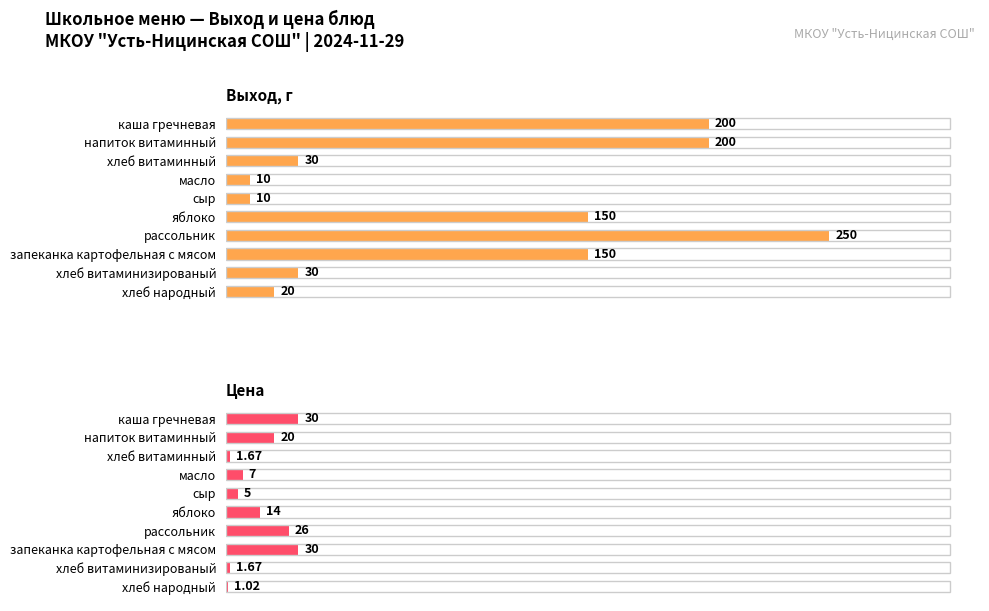

Are the bars horizontal?

Yes